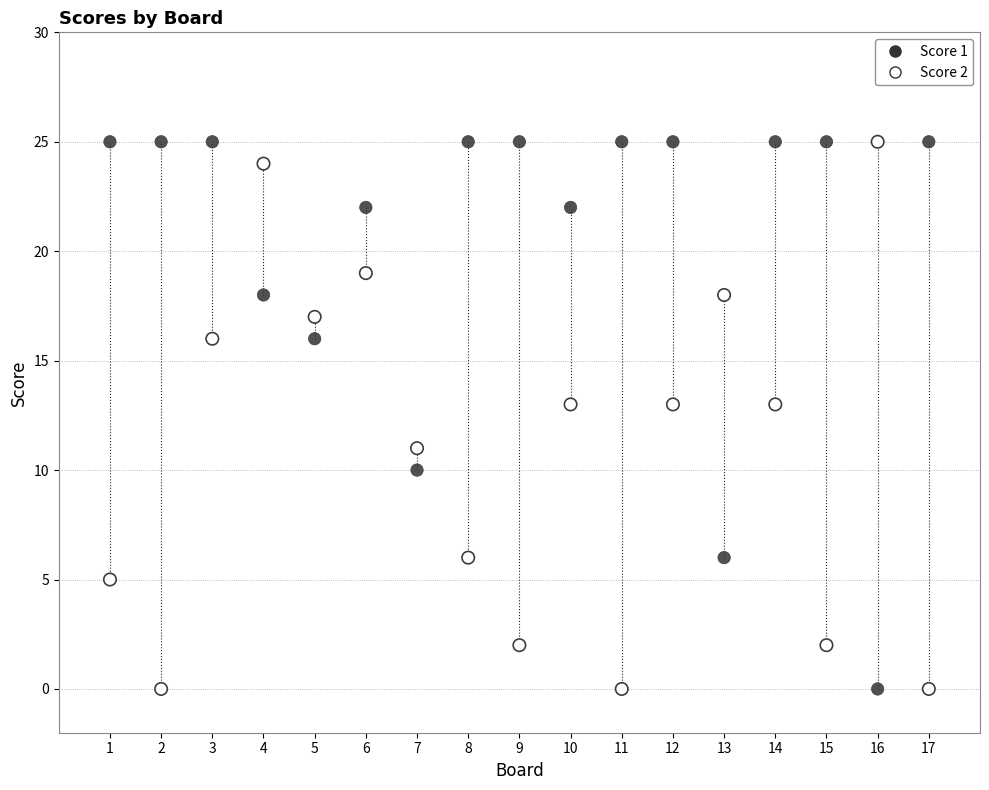

What is the X range (max minus min) for the scatter plot?

16